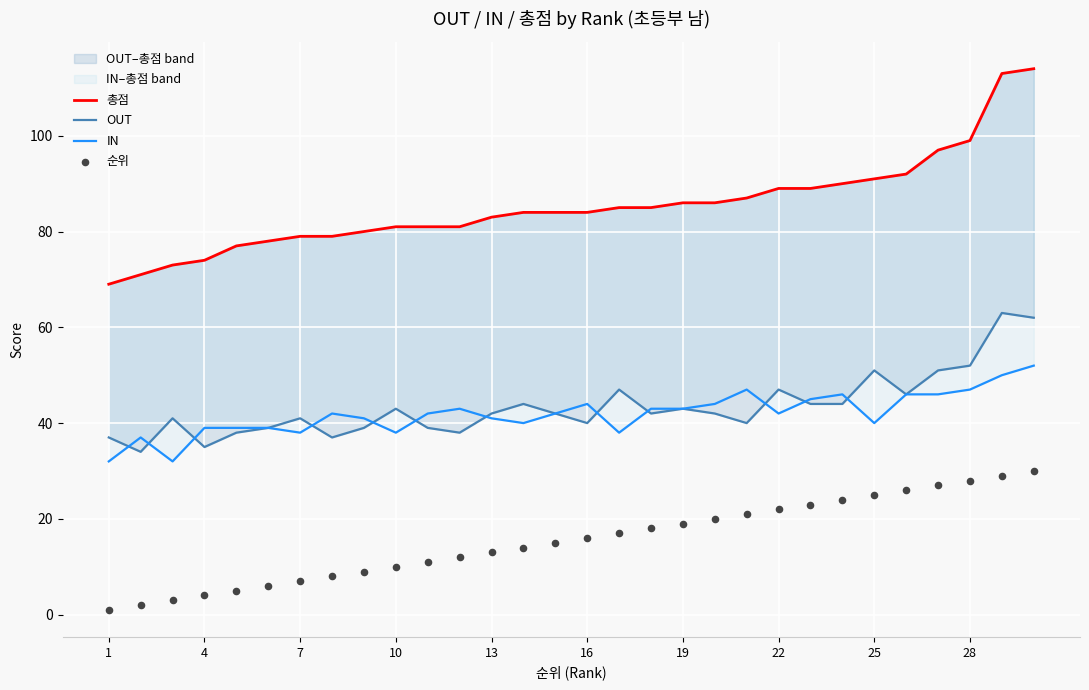

What are all the series names shown in the legend?

총점, OUT, IN, 순위